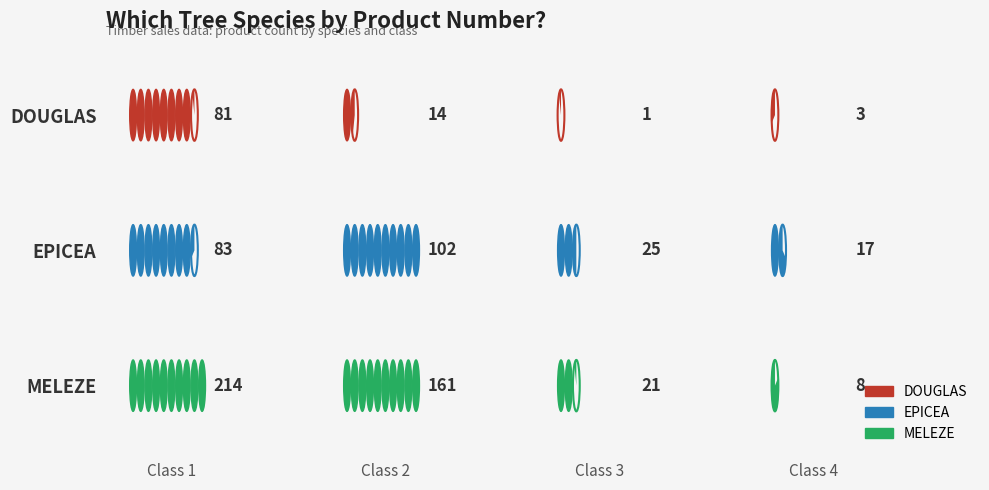

What is the sum of the EPICEA values at 4 and 2?

119